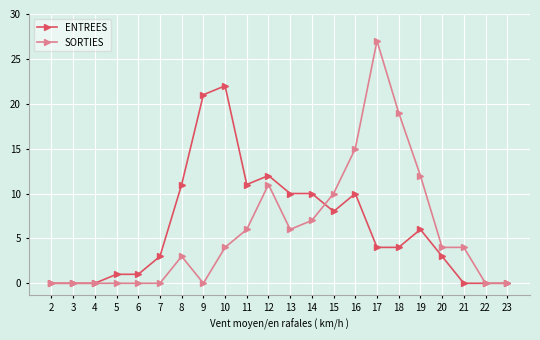

The SORTIES series shows 7 at 21. True or false?

False